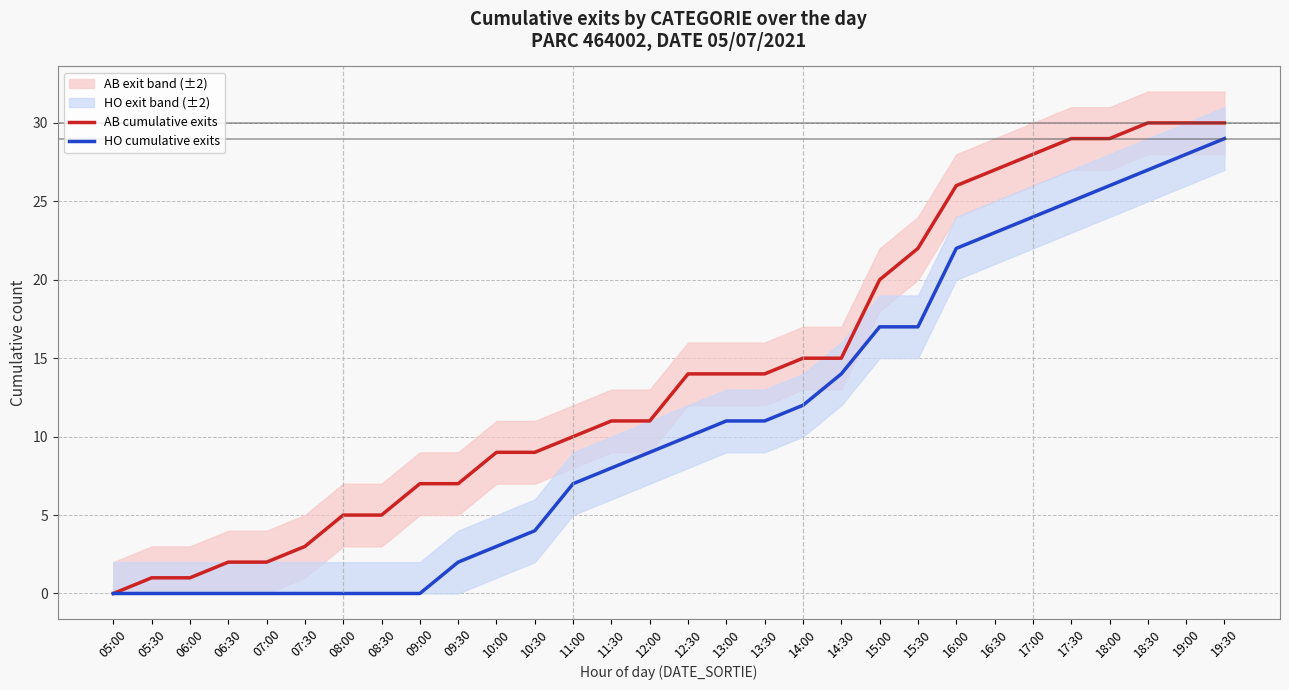

What is the difference between the maximum and minimum values in the HO cumulative exits series?

29